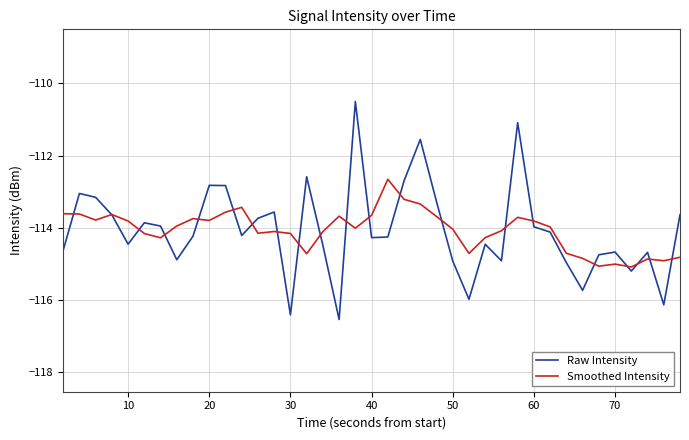

How many intersections are there between Raw Intensity and Smoothed Intensity?

21